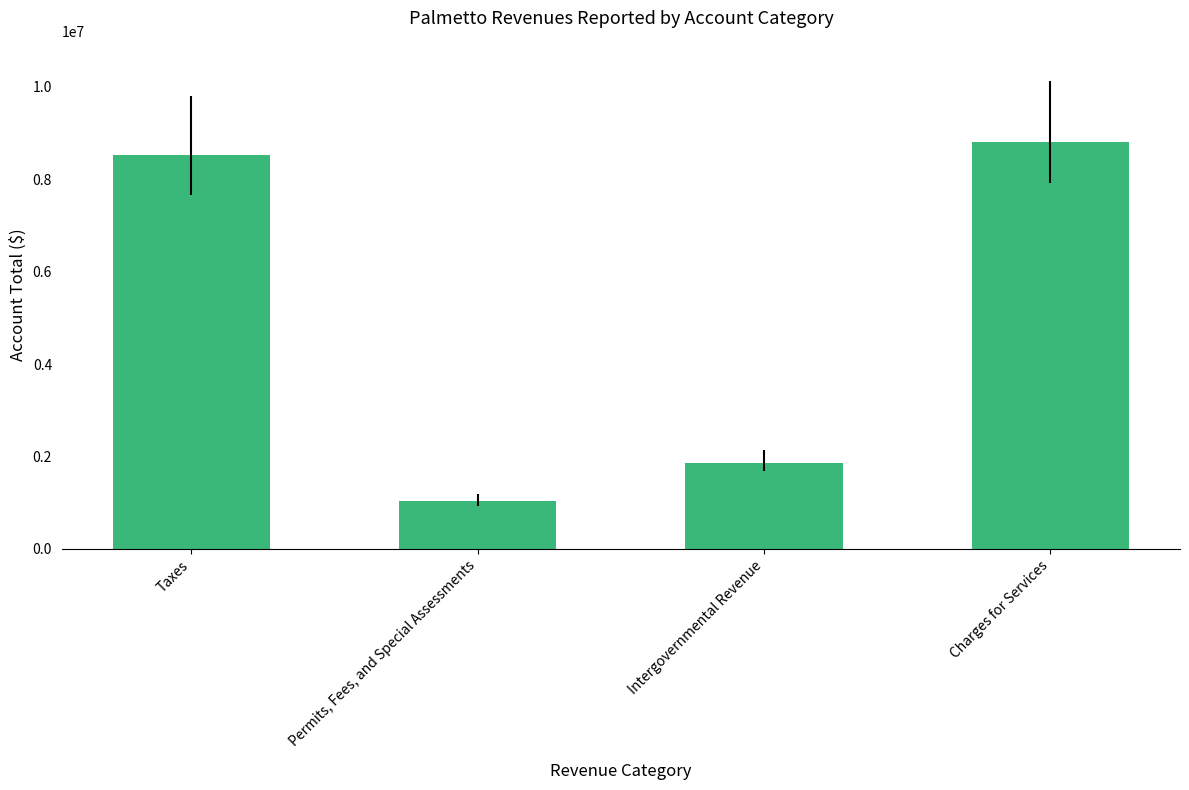

Rank the categories by value from highest to lowest.

Charges for Services, Taxes, Intergovernmental Revenue, Permits, Fees, and Special Assessments